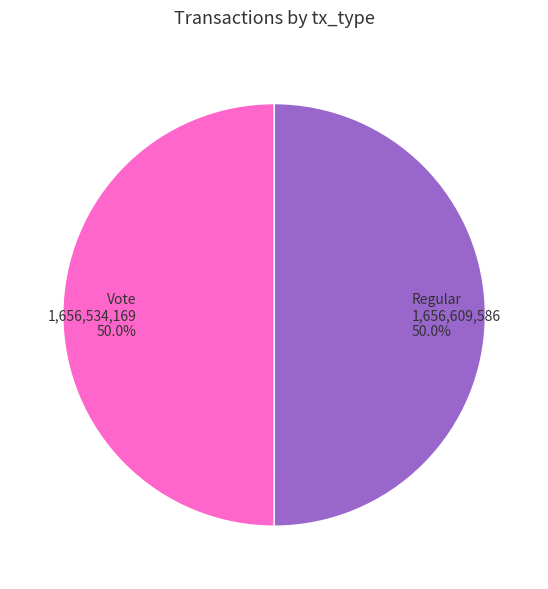

What is the ratio of the value at Regular to the value at Vote?

1.0